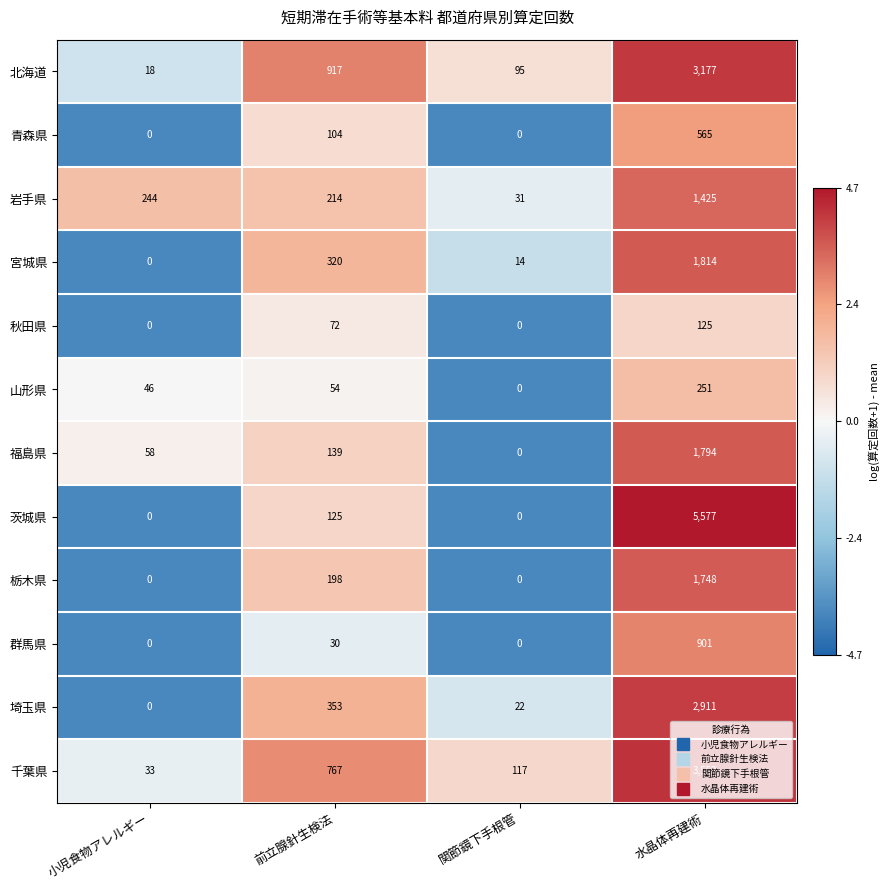

What is the difference between the highest and lowest values at 関節鏡下手根管?

117